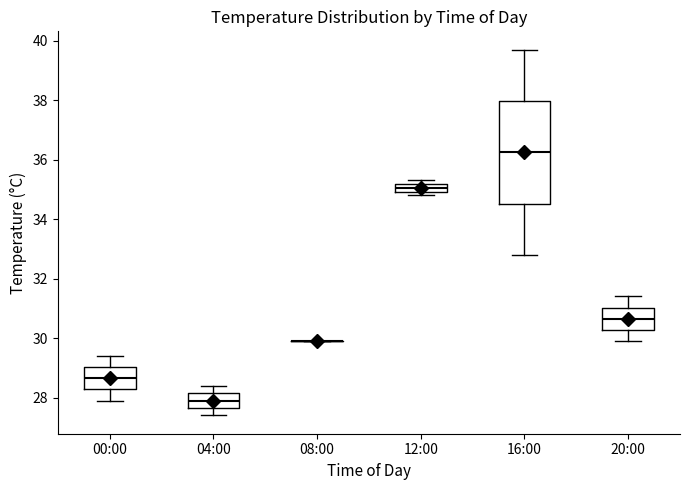

Where does the median line of the box for 00:00 sit on the y-axis? The values are not printed on the chart, so give them approximately, as read against the axis.

28.6